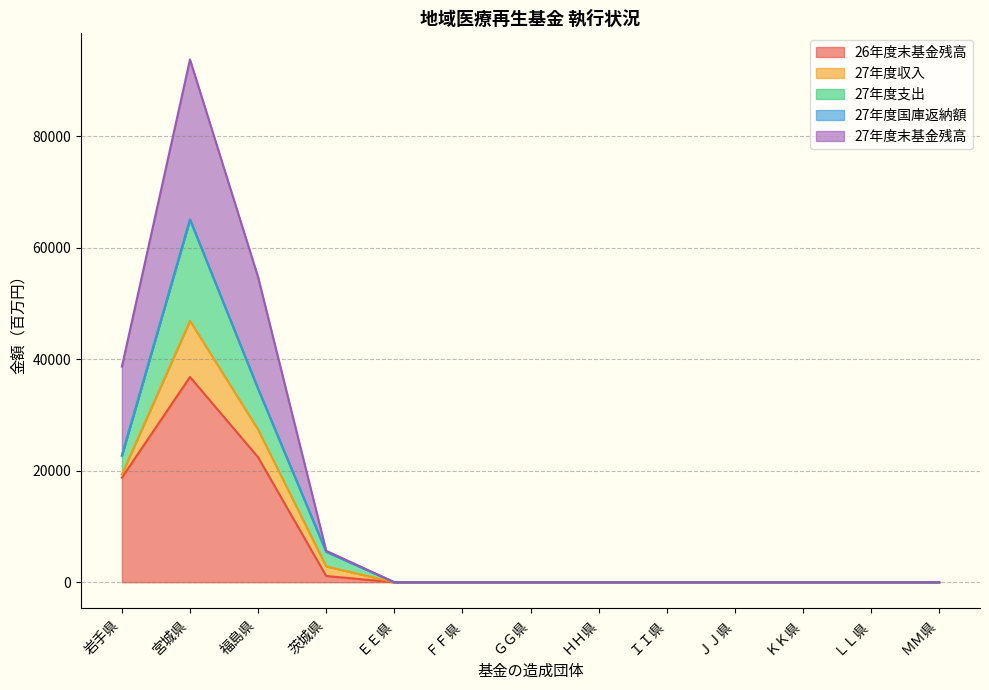

True or false: 27年度支出 has a value of 0.0 at ＧＧ県.

True